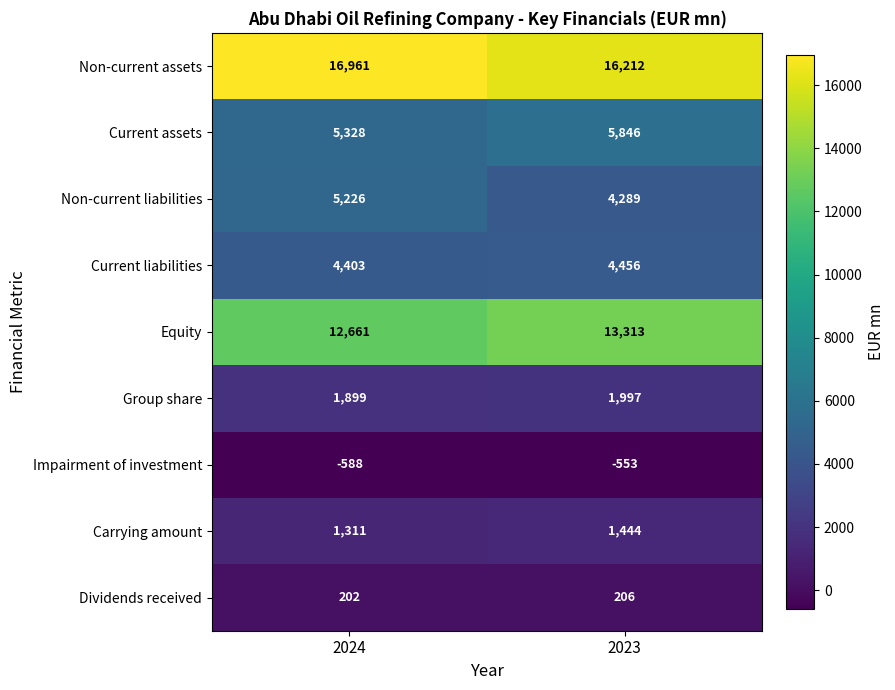

True or false: Current liabilities has a value of 2014 at 2024.

False